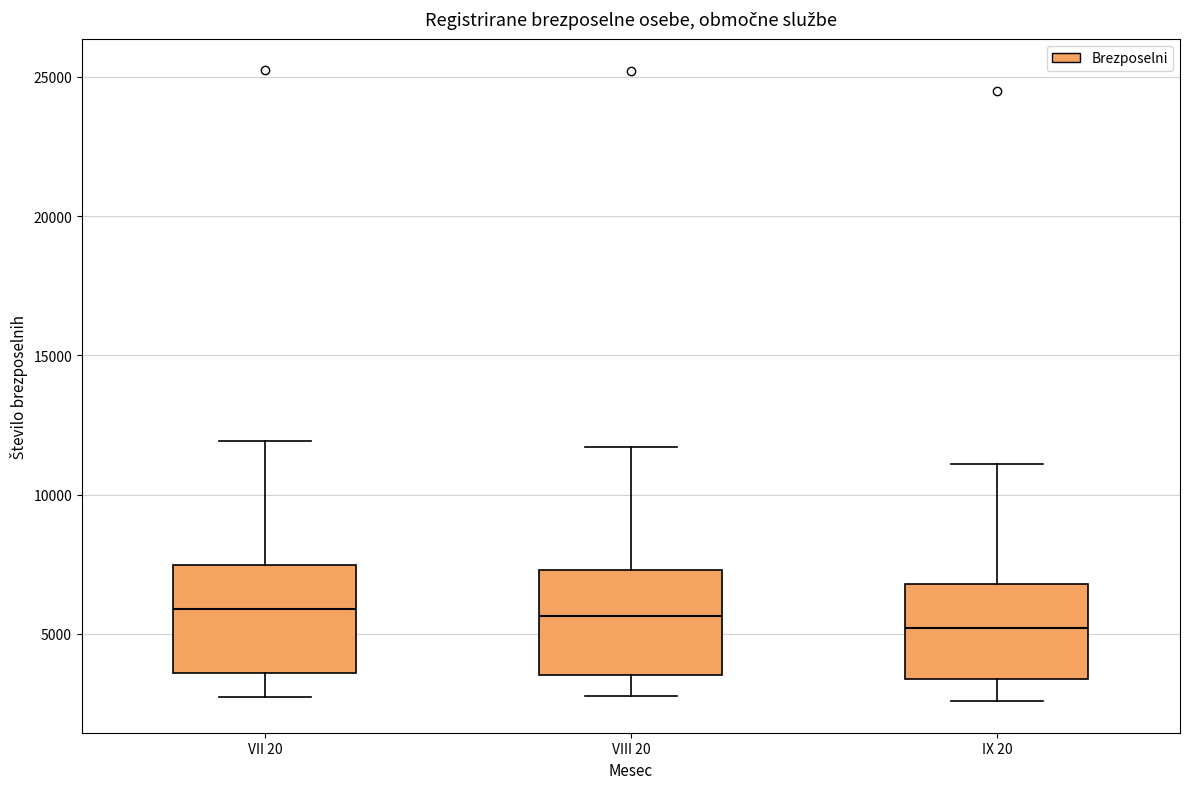

Reading left to right, transcribe this box plot: for each box, give where its median line is, the range the box spans, and where its two whiskers end, as read against the y-axis. The values are not printed on the chart, so give them approximately, as read against the axis.

VII 20: median 6000, box 3500 to 7500, whiskers 2500 to 12000
VIII 20: median 5500, box 3500 to 7500, whiskers 3000 to 11500
IX 20: median 5000, box 3500 to 7000, whiskers 2500 to 11000